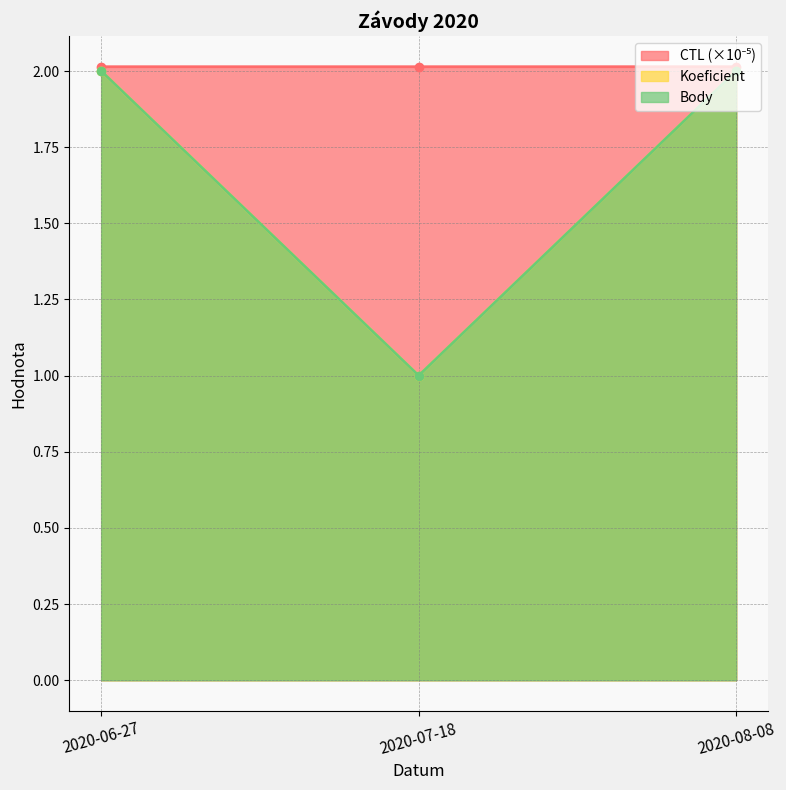

What is the sum of the Koeficient values at 2020-06-27 and 2020-08-08?

4.0